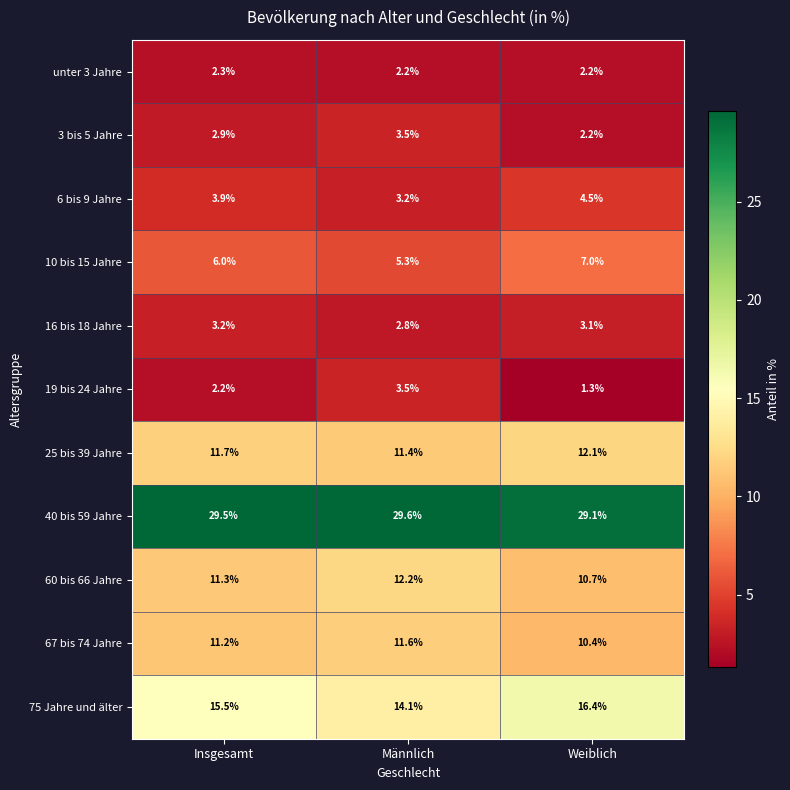

Count the unter 3 Jahre values in the range 2 to 3.

3